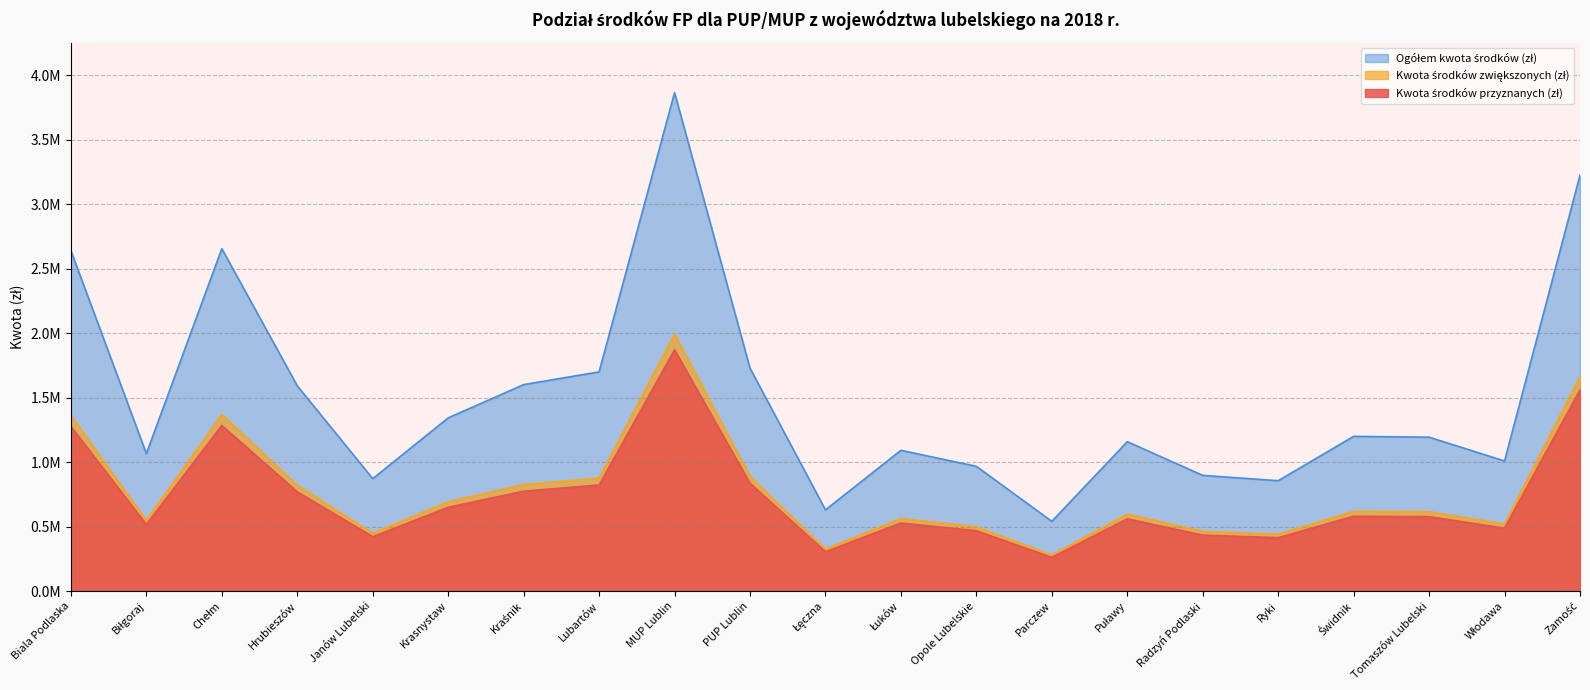

Reading right to left, list all the values displayed in this chart.

Kwota środków przyznanych (zł): 3224122.8	1008930.8	1193530.2	1199895.7	856159.0	897534.7	1158519.9	541067.0	967555.1	1091682.3	630183.9	1728231.7	3863855.0	1699587.0	1600921.8	1343119.3	872072.7	1591373.6	2654411.1	1066220.3	2638497.4
Kwota środków zwiększonych (zł): 1663596.3	520592.3	615842.7	619127.2	441764.5	463113.7	597777.9	279182.0	499243.1	563290.8	325164.9	891740.2	1993688.0	876960.0	826050.3	693028.3	449975.7	821123.6	1369634.1	550152.8	1361422.9
Ogółem kwota środków (zł): 1560526.5	488338.5	577687.5	580768.5	414394.5	434421.0	560742.0	261885.0	468312.0	528391.5	305019.0	836491.5	1870167.0	822627.0	774871.5	650091.0	422097.0	770250.0	1284777.0	516067.5	1277074.5